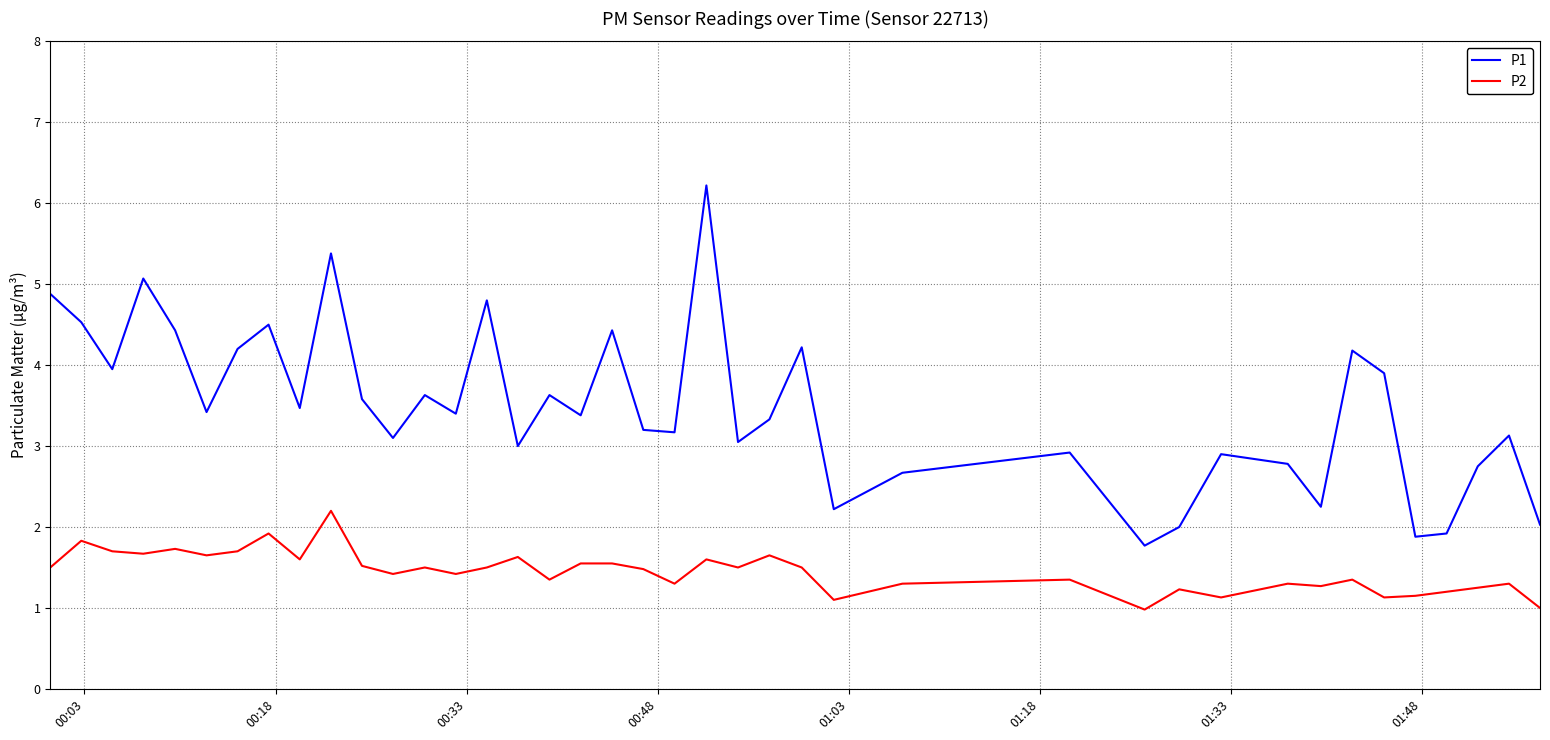

What is the smallest value displayed?

1.0